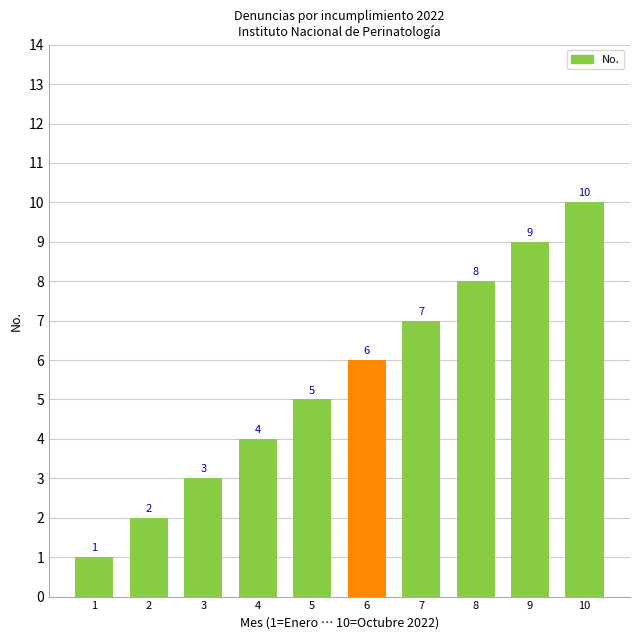

How many values are below 6?

5